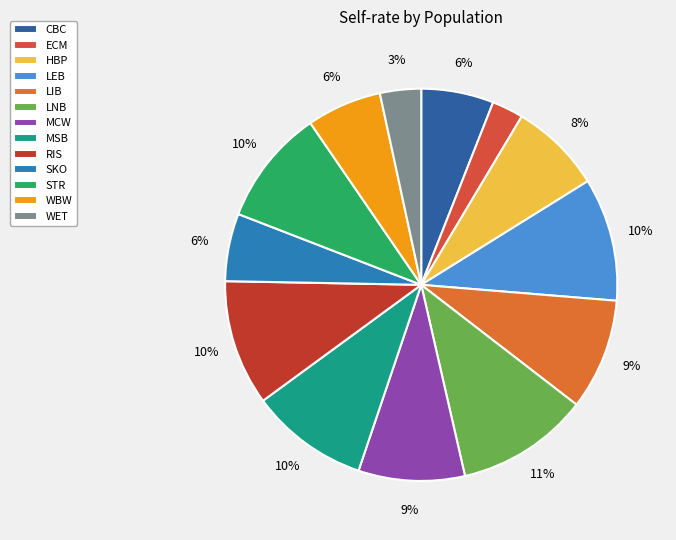

How many slices are in this pie chart?

13